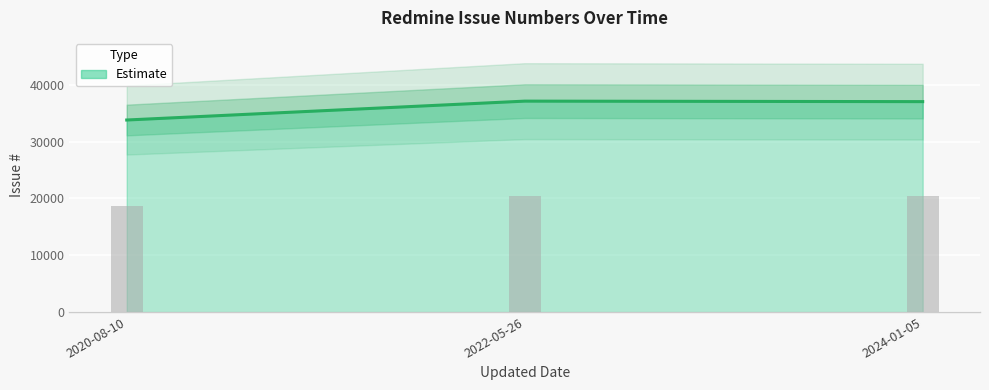

What is the difference between the values at 2020-08-10 and 2024-01-05?

3241